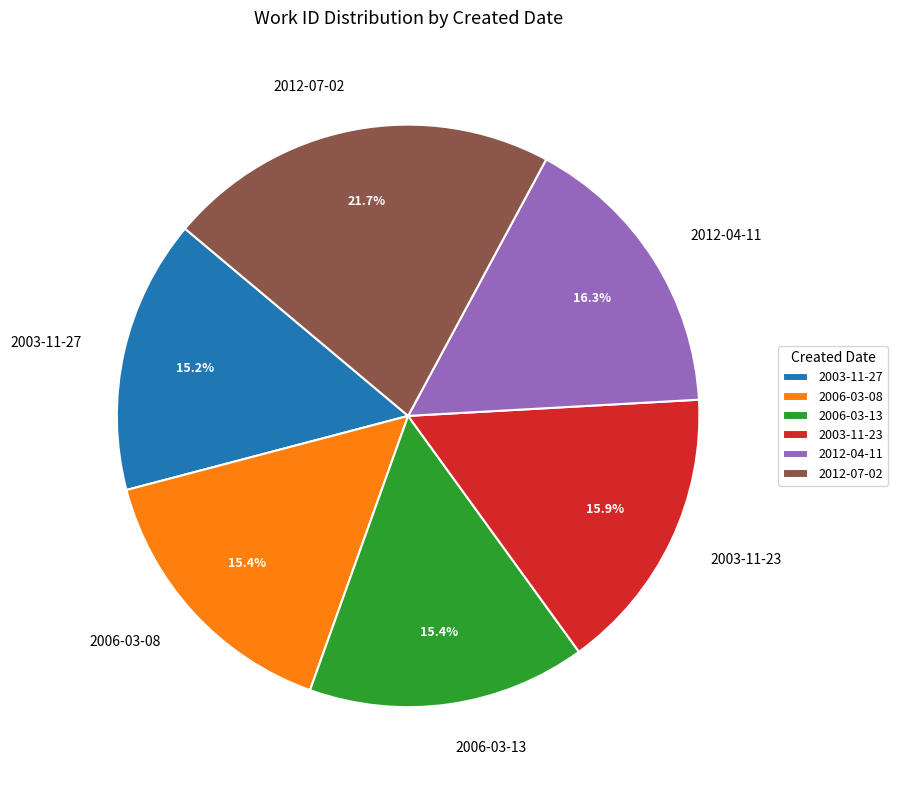

How much of the chart is everything except 2012-07-02?

78.3%